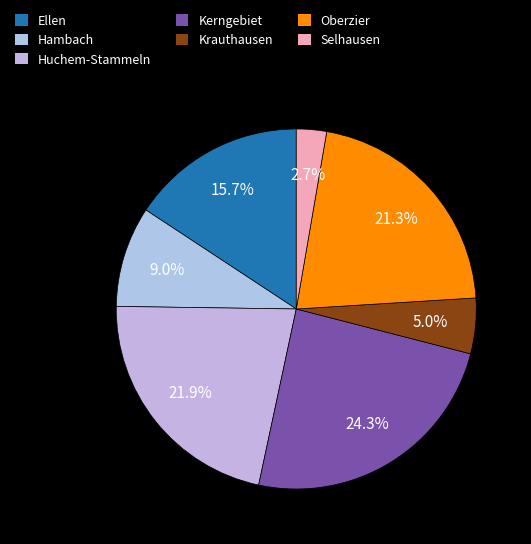

How many slices are in this pie chart?

7